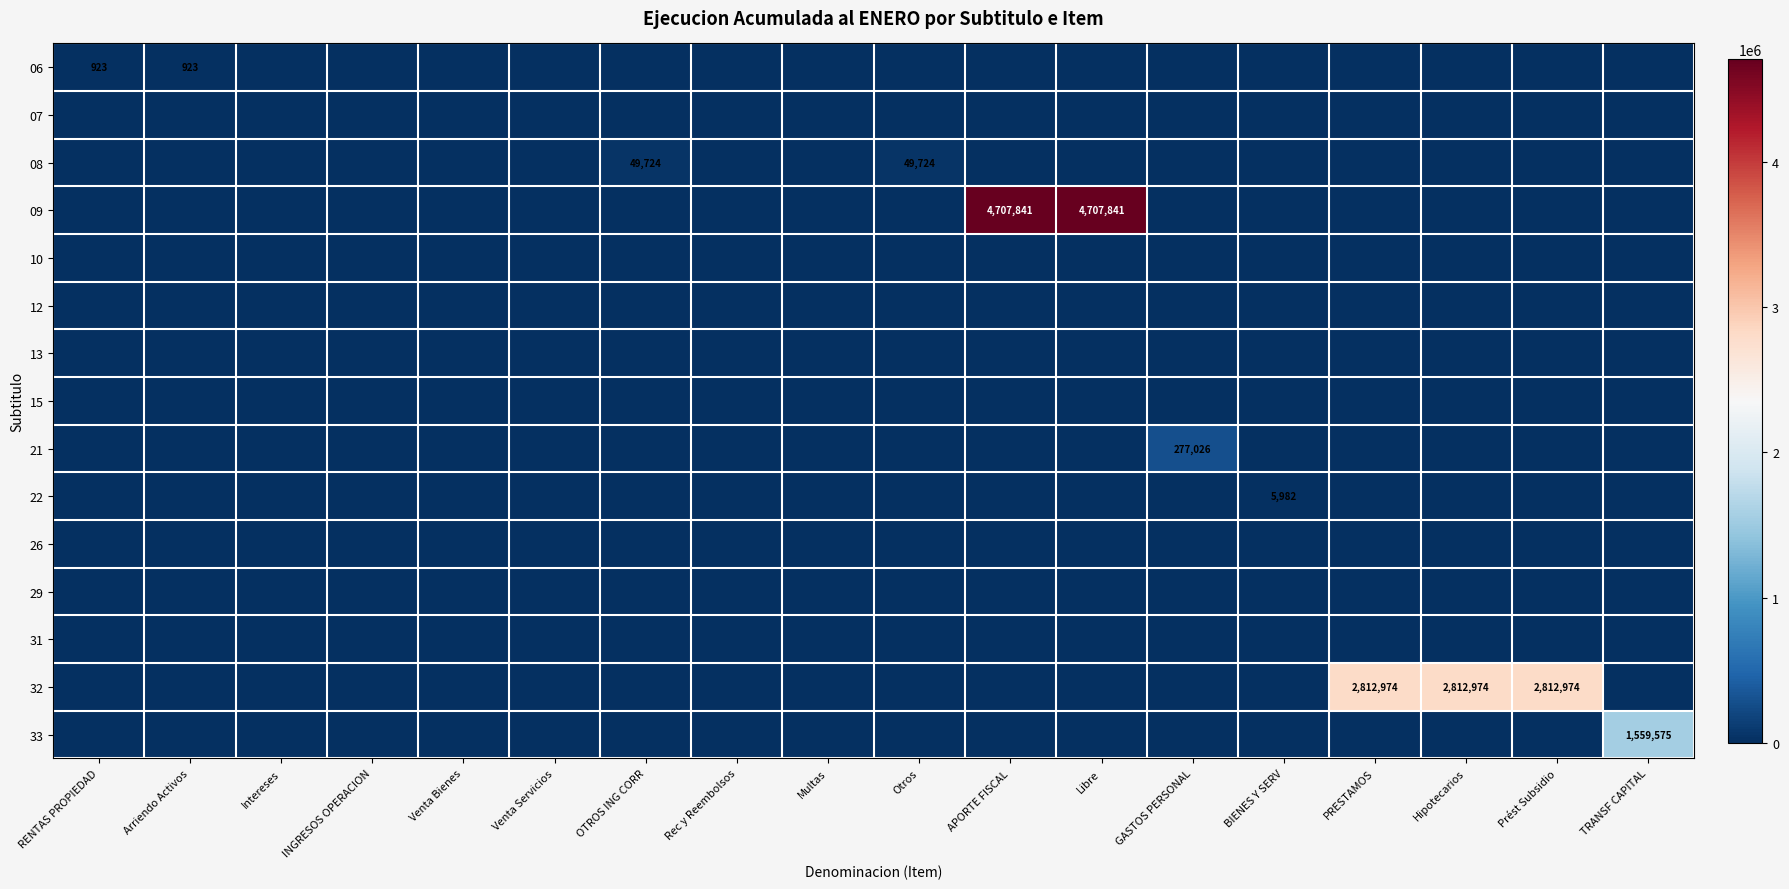

Is the value of 32 at Prést Subsidio greater than the value of 33 at TRANSF CAPITAL?

Yes